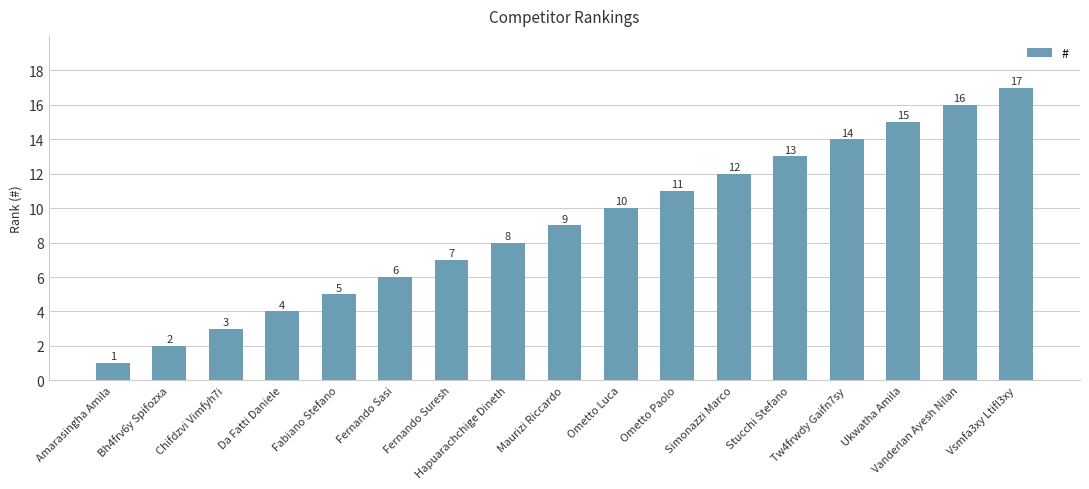

List the labels in order of value, largest first.

Vsmfa3xy Ltifl3xy, Vanderlan Ayesh Nilan, Ukwatha Amila, Tw4frwdy Gaifn7sy, Stucchi Stefano, Simonazzi Marco, Ometto Paolo, Ometto Luca, Maurizi Riccardo, Hapuarachchige Dineth, Fernando Suresh, Fernando Sasi, Fabiano Stefano, Da Fatti Daniele, Chifdzvi Vimfyh7i, Bh4frv6y Spifozxa, Amarasingha Amila